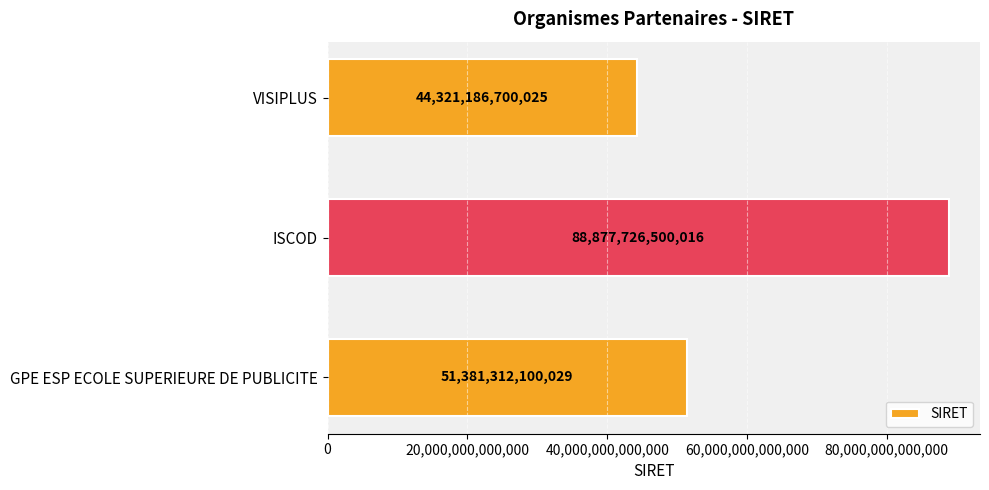

Are the bars grouped side by side (vs. stacked)?

No